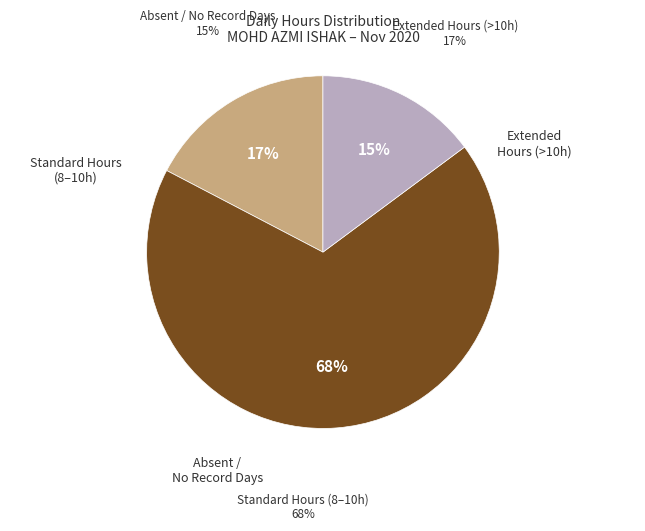

Is there a majority slice in this chart?

Yes